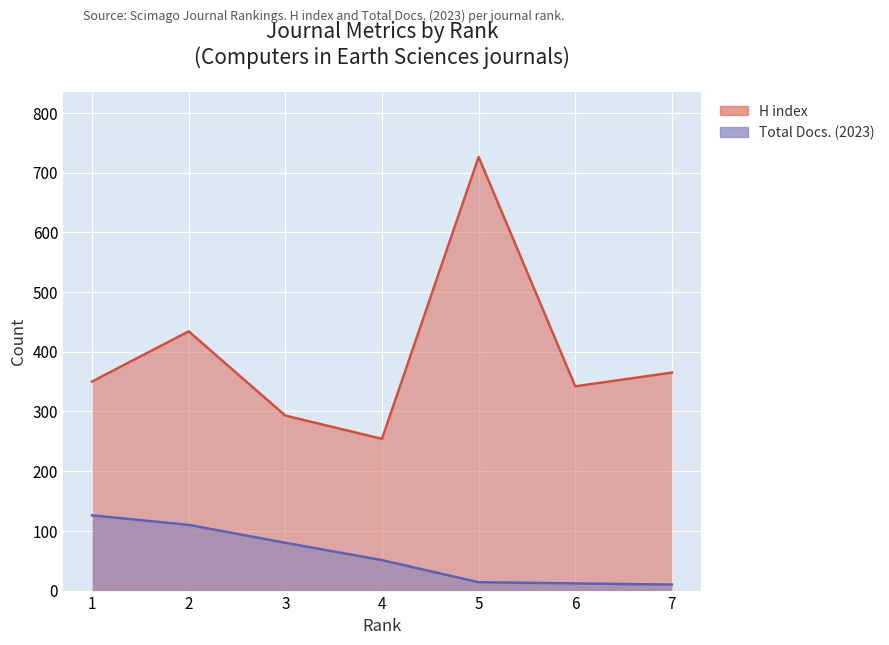

Which has a higher value, 4 or 1?

1